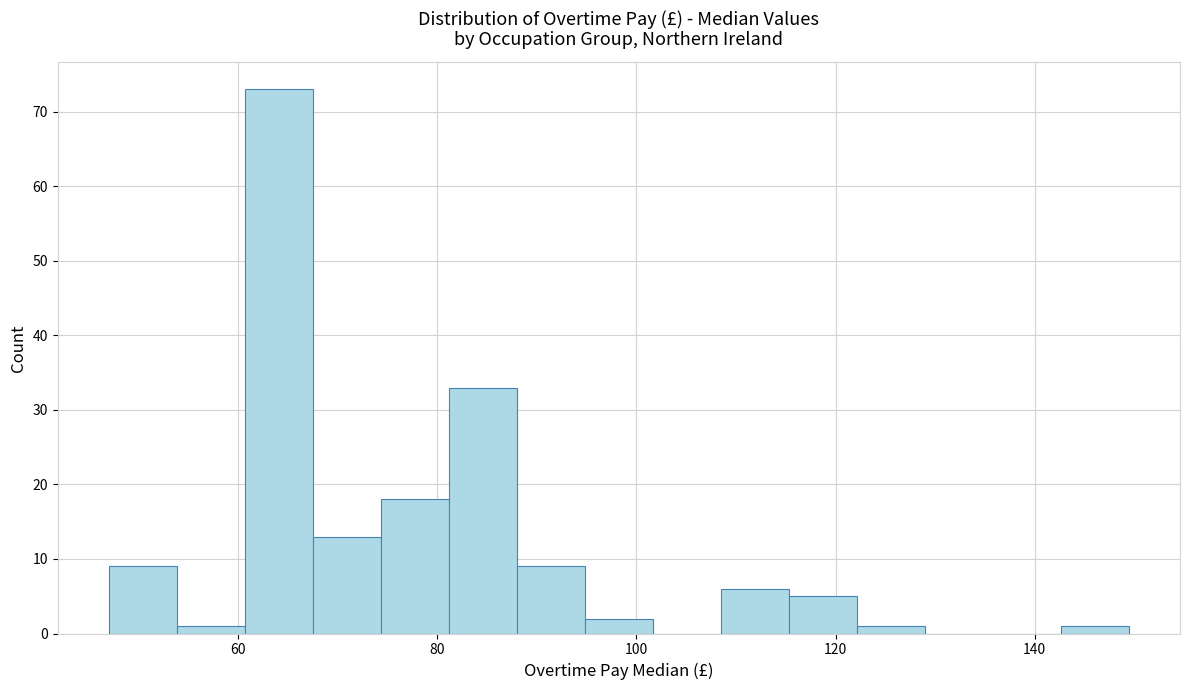

Read against the x-axis, roughly where is the centre of the tallest bar?

64